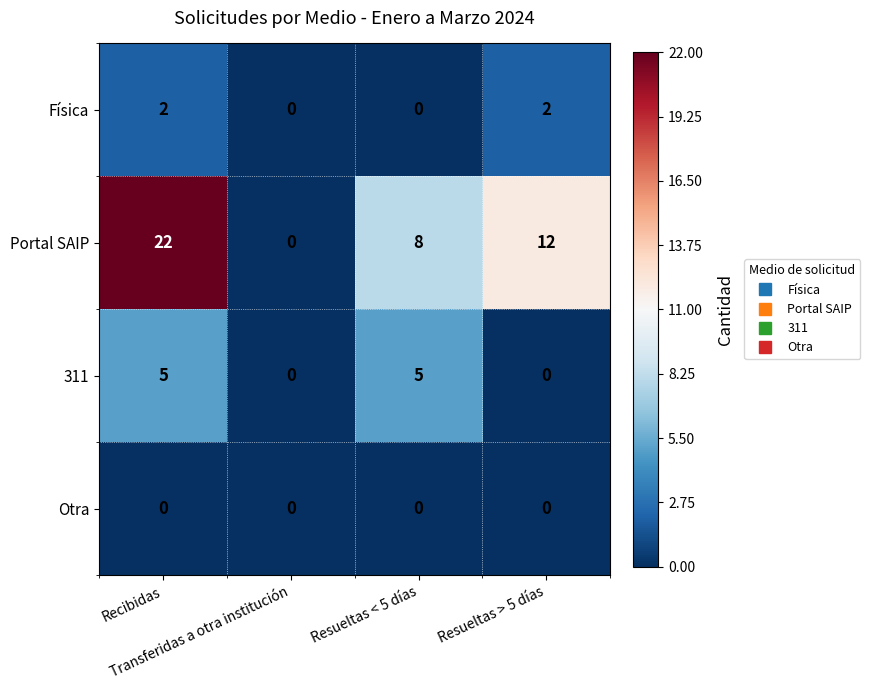

At how many categories does at least one series exceed 1?

3